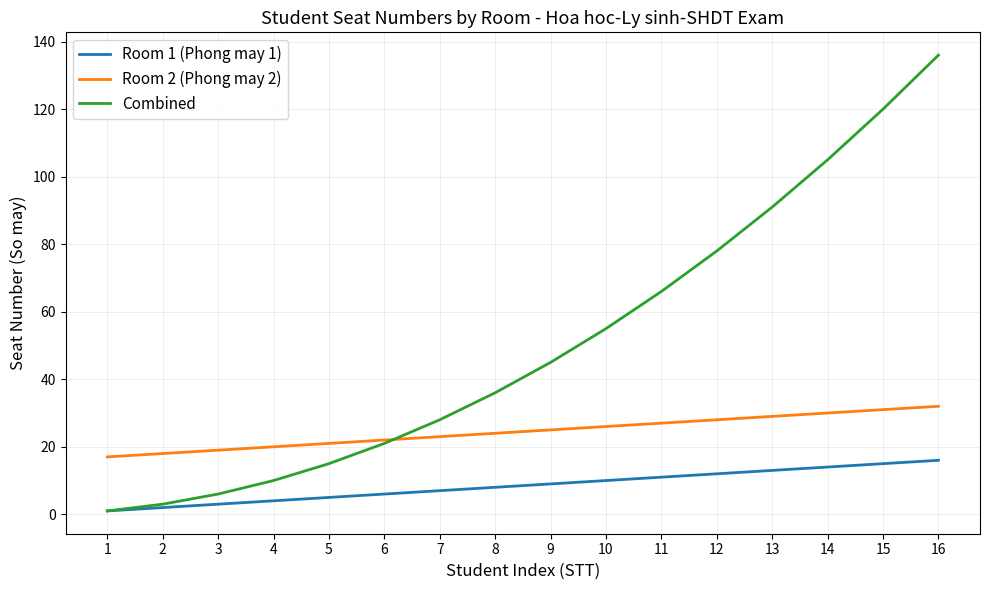

True or false: Room 1 (Phong may 1) and Room 2 (Phong may 2) cross at least once.

False